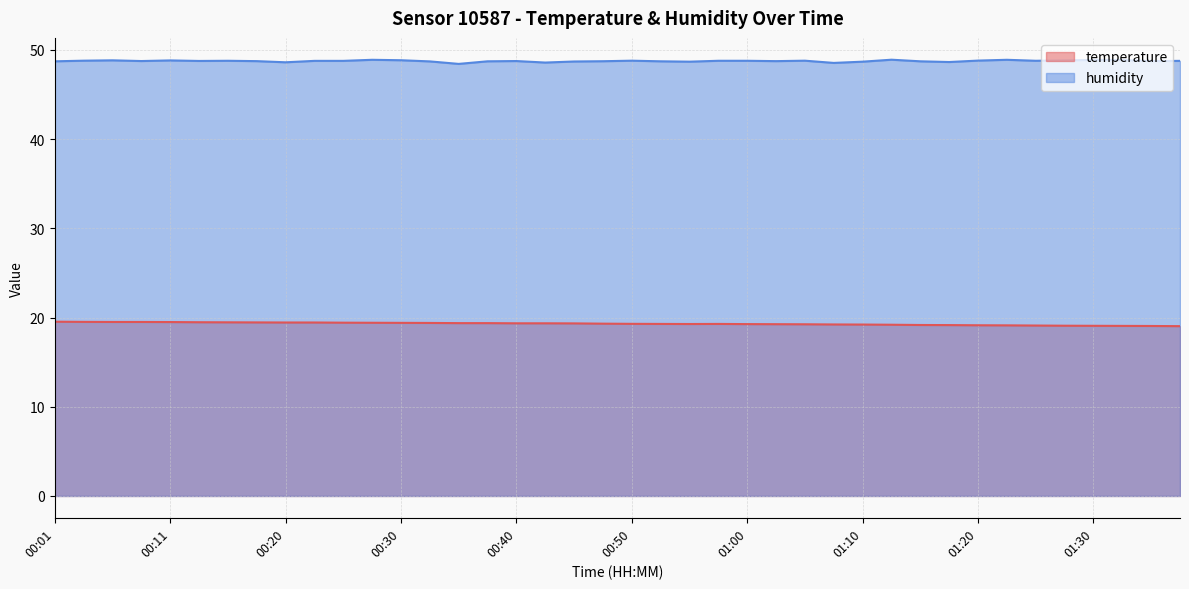

Where is humidity nearest to the value 48?

00:35